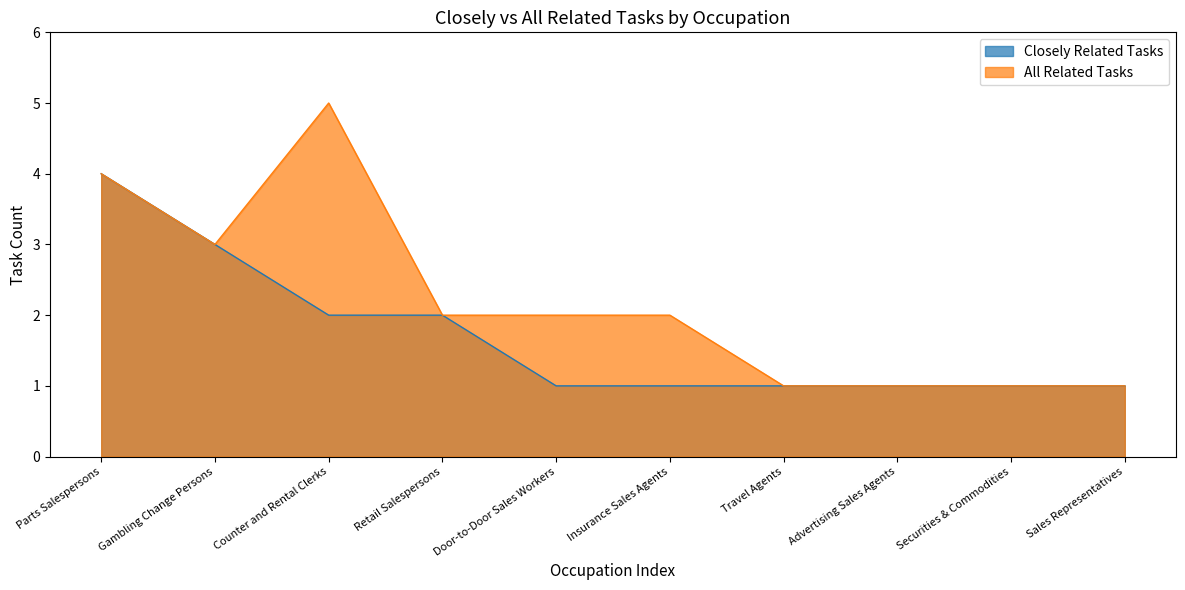

Reading right to left, list all the values displayed in this chart.

Closely Related Tasks: Sales Representatives=1	Securities & Commodities=1	Advertising Sales Agents=1	Travel Agents=1	Insurance Sales Agents=1	Door-to-Door Sales Workers=1	Retail Salespersons=2	Counter and Rental Clerks=2	Gambling Change Persons=3	Parts Salespersons=4
All Related Tasks: Sales Representatives=1	Securities & Commodities=1	Advertising Sales Agents=1	Travel Agents=1	Insurance Sales Agents=2	Door-to-Door Sales Workers=2	Retail Salespersons=2	Counter and Rental Clerks=5	Gambling Change Persons=3	Parts Salespersons=4